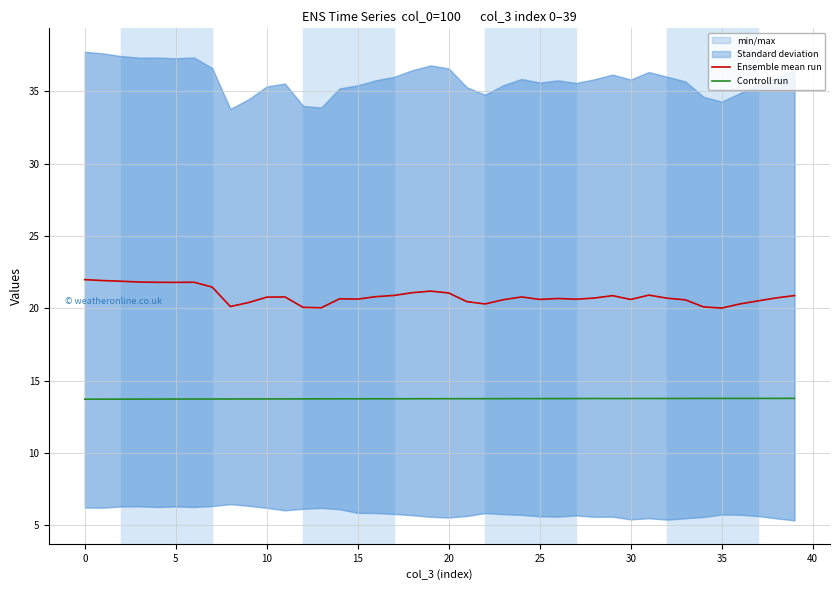

True or false: Ensemble mean run and Controll run cross at least once.

False